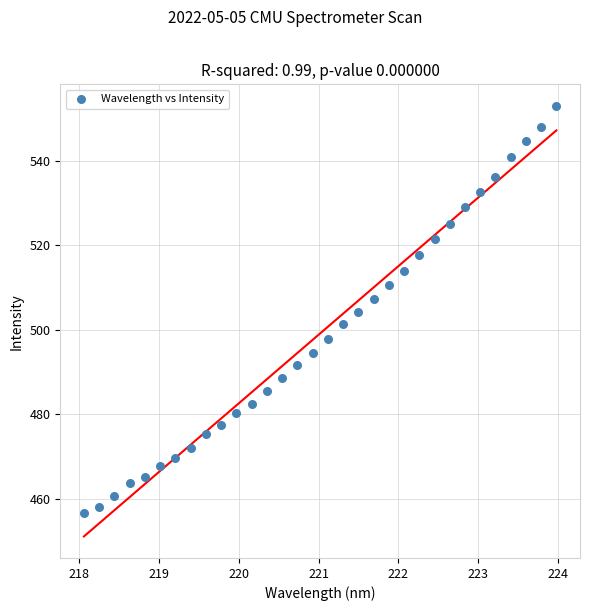

What is the range of X values (max minus min)?

5.9